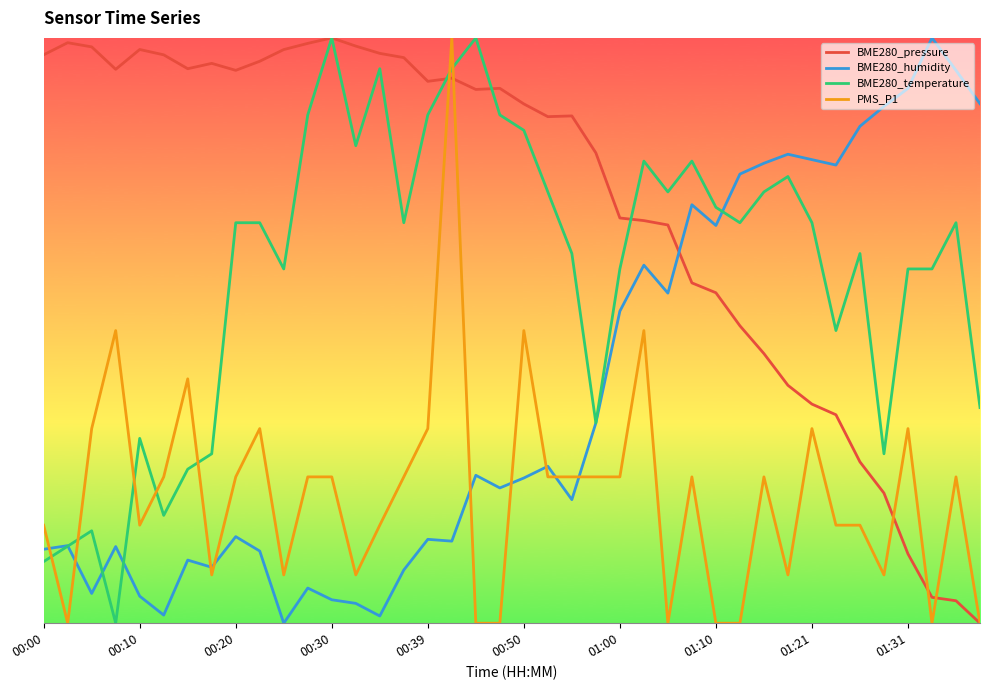

What is the minimum value for BME280_temperature?

-1649.9